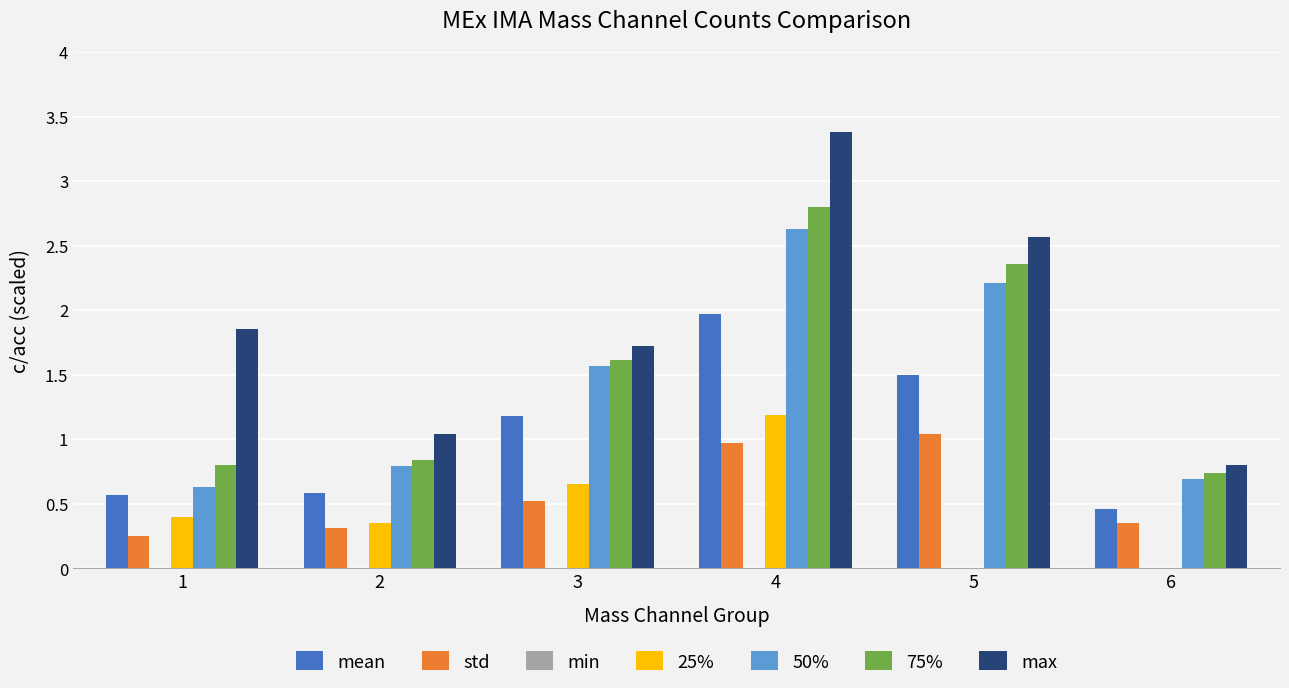

Which series changed the most between 1 and 3?

50%